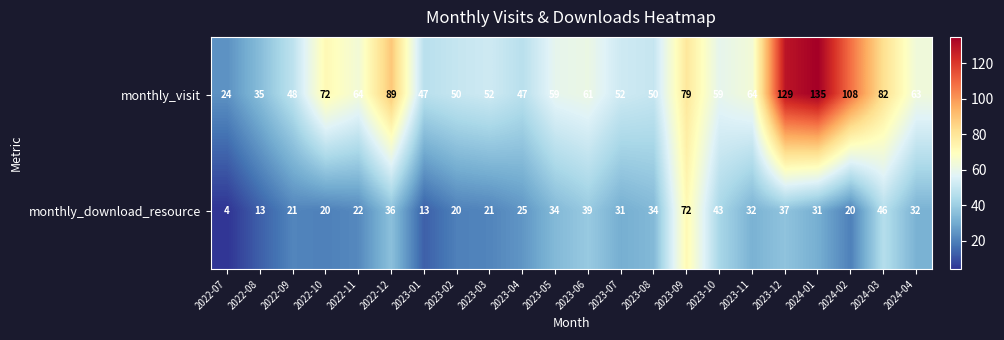

How many distinct data groups are displayed?

2